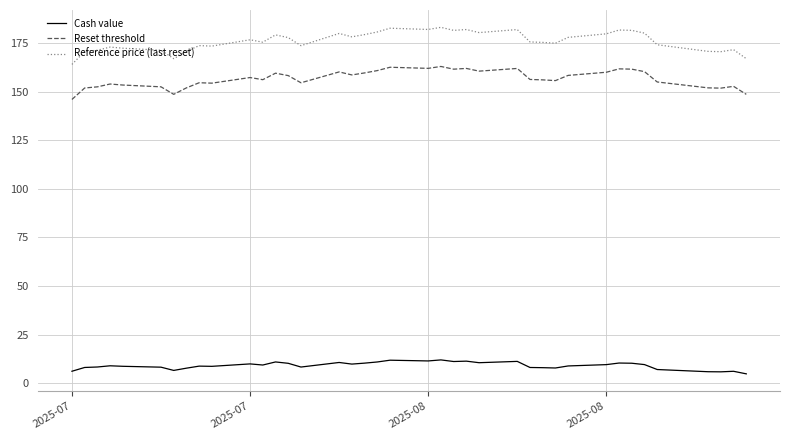

True or false: Reset threshold and Reference price (last reset) cross at least once.

False